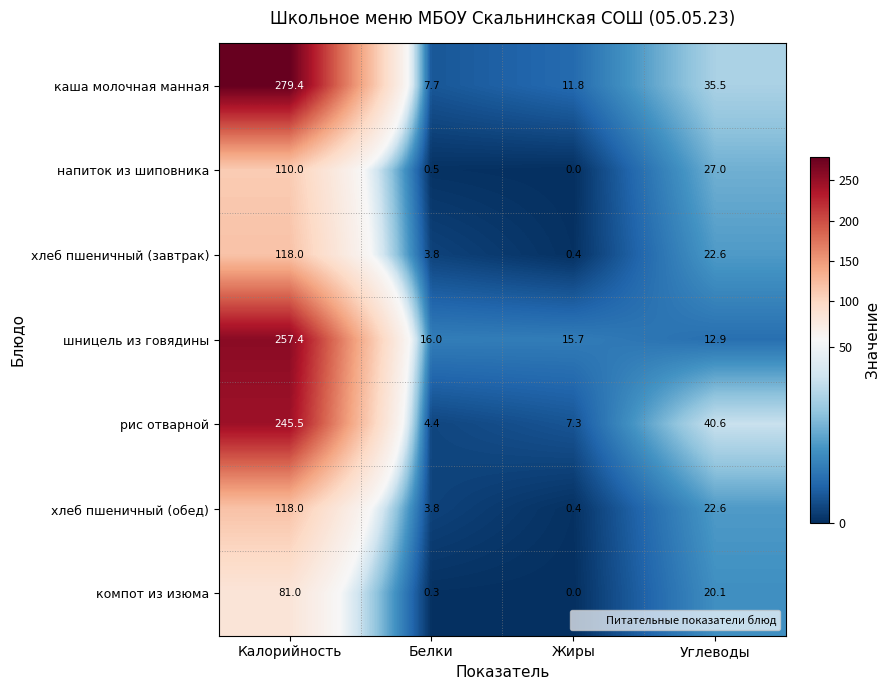

What is the sum of all хлеб пшеничный (завтрак) values?

144.8